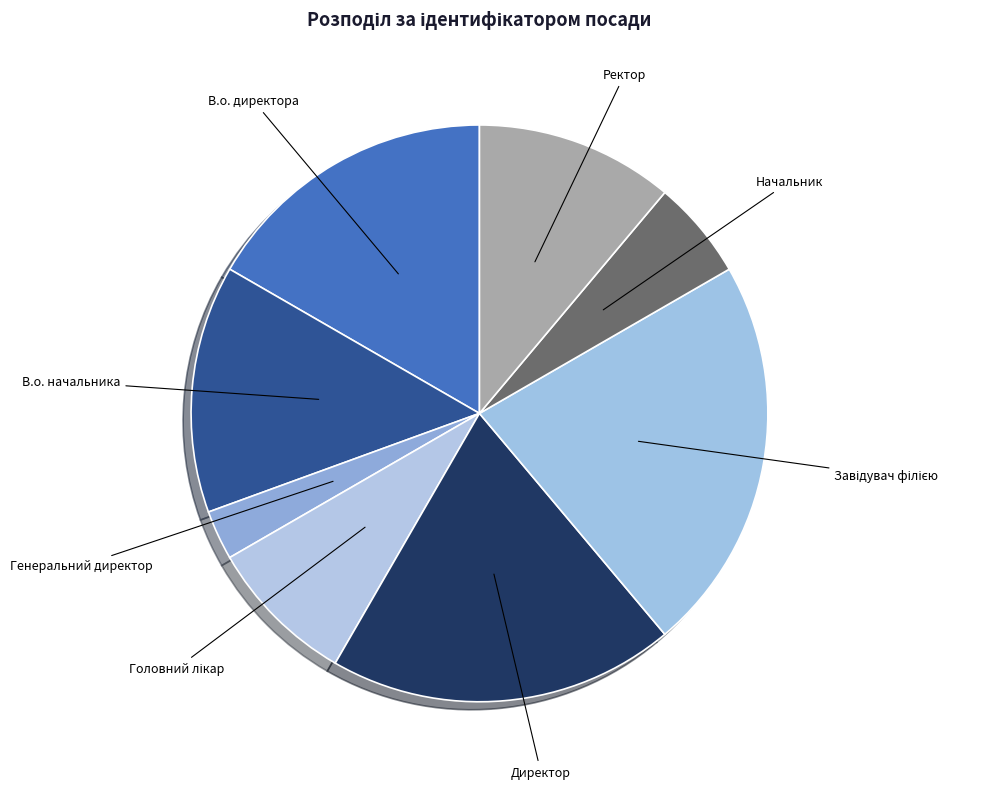

Which category has the smallest portion of the pie?

Генеральний директор